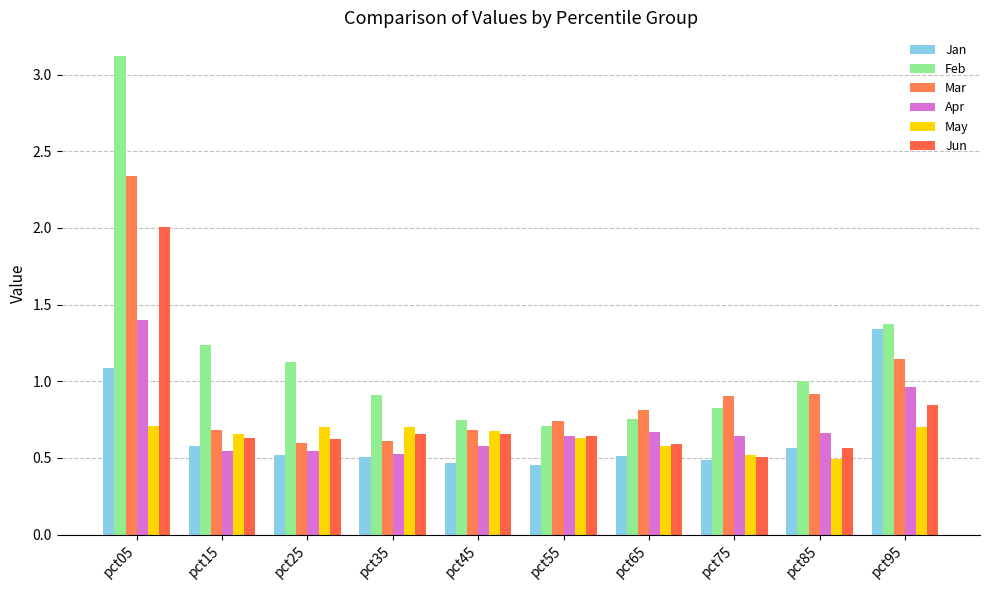

How many data points does each series have?

10